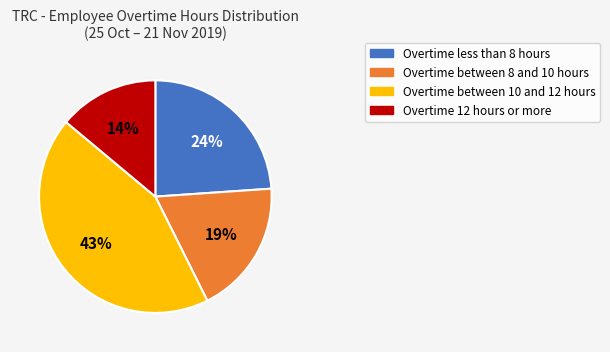

To the nearest percent, what is the average slice percentage?

25%